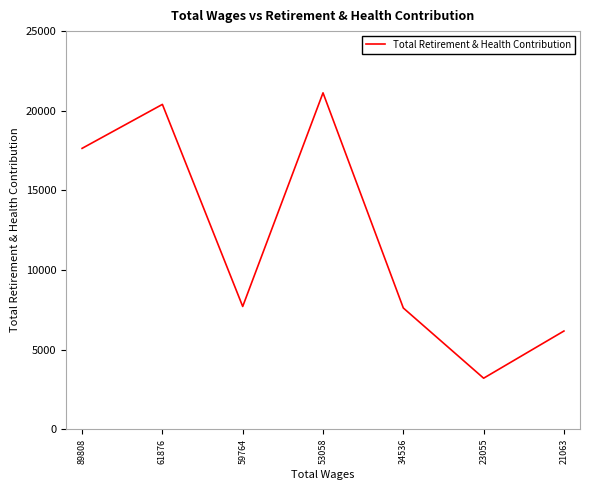

Where is the first local maximum?

61876